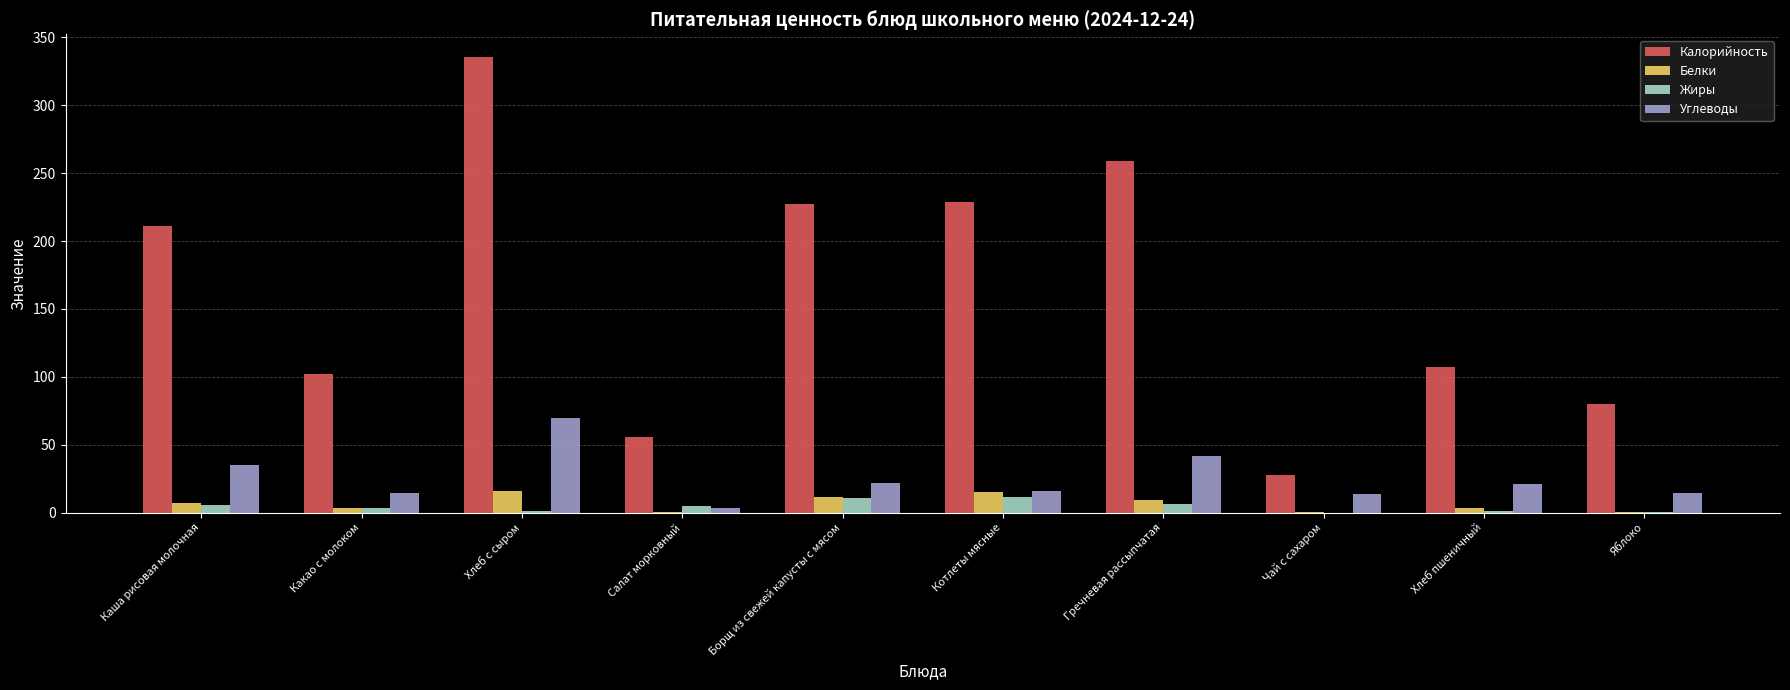

Which series has the largest range (max minus min)?

Калорийность